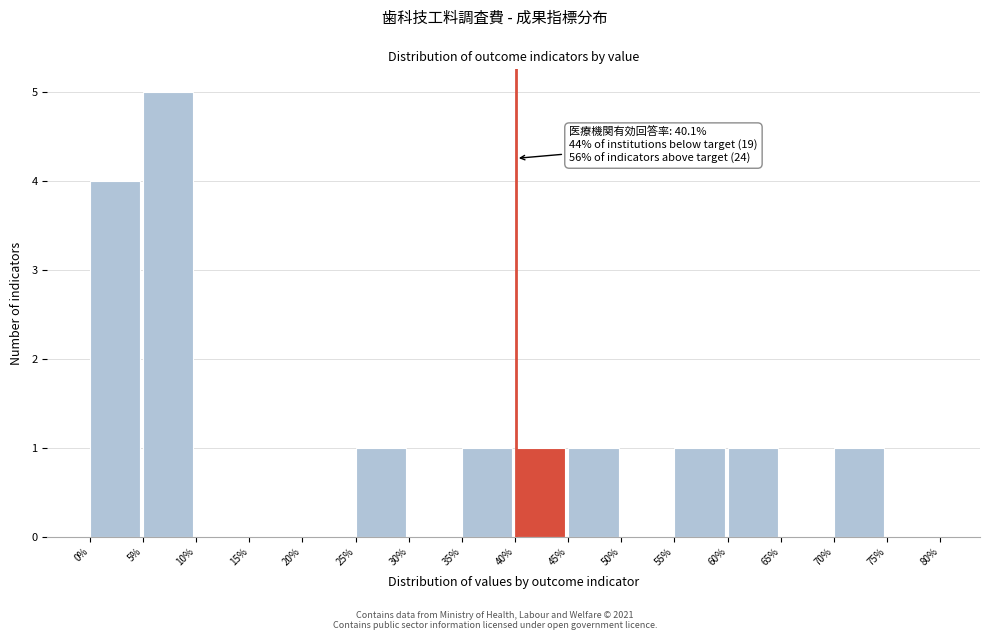

Over which range of the x-axis is the bar tallest?

5% to 10%